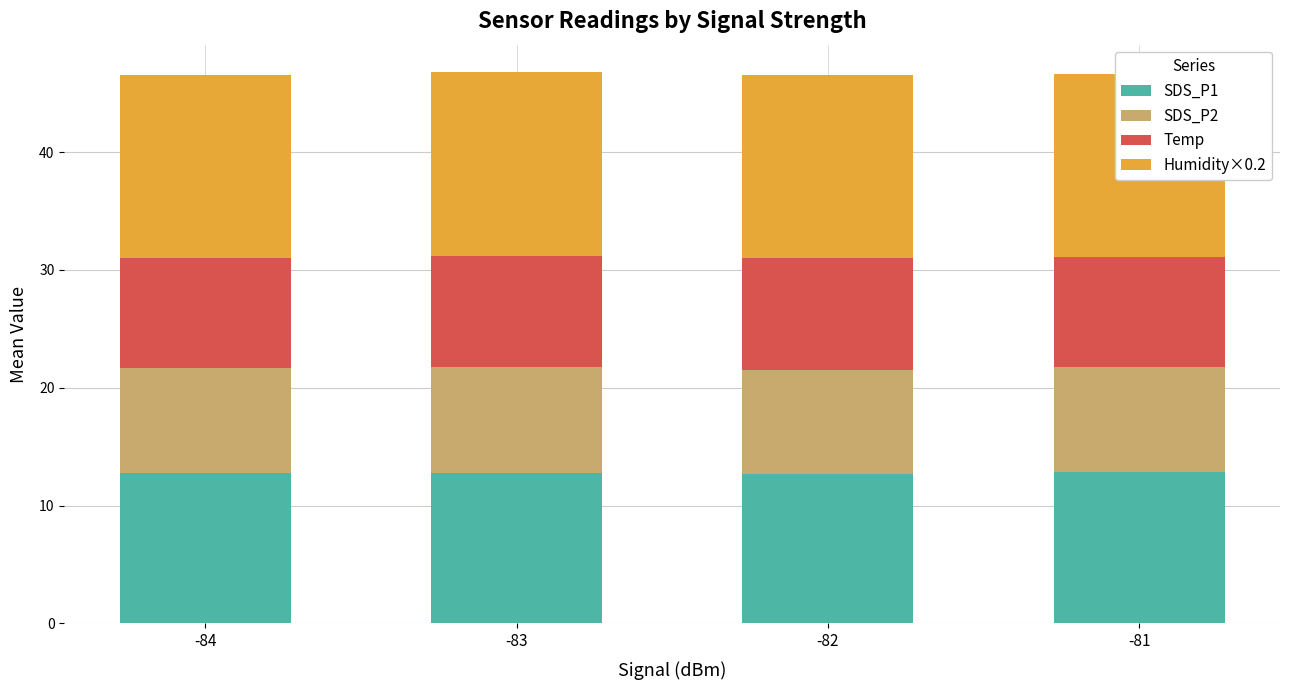

True or false: SDS_P1 has a value of 8.0 at -84.

False